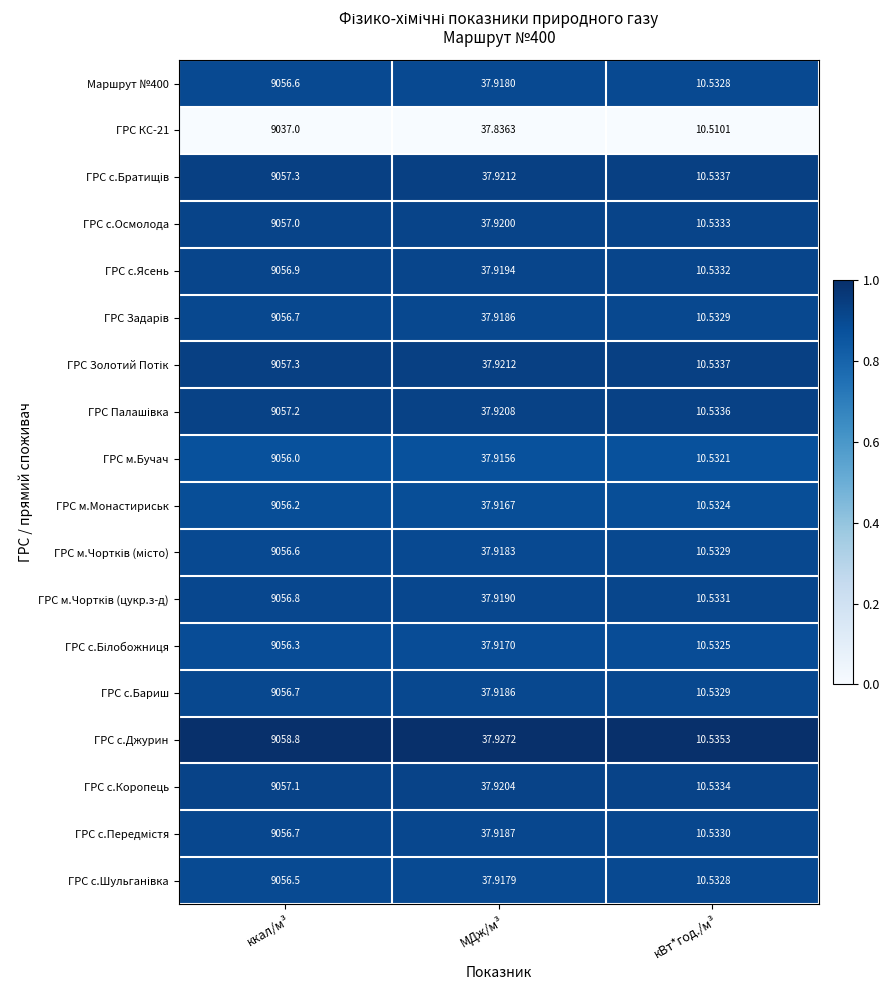

Which category has the highest value across all series?

ккал/м³